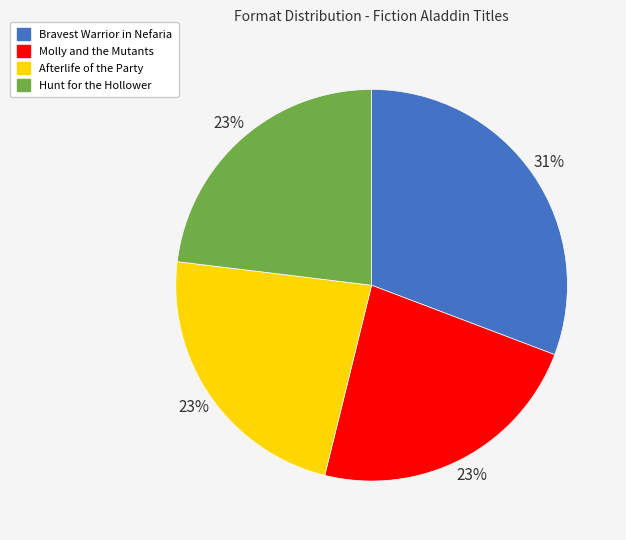

Does Hunt for the Hollower account for over 50% of the chart?

No